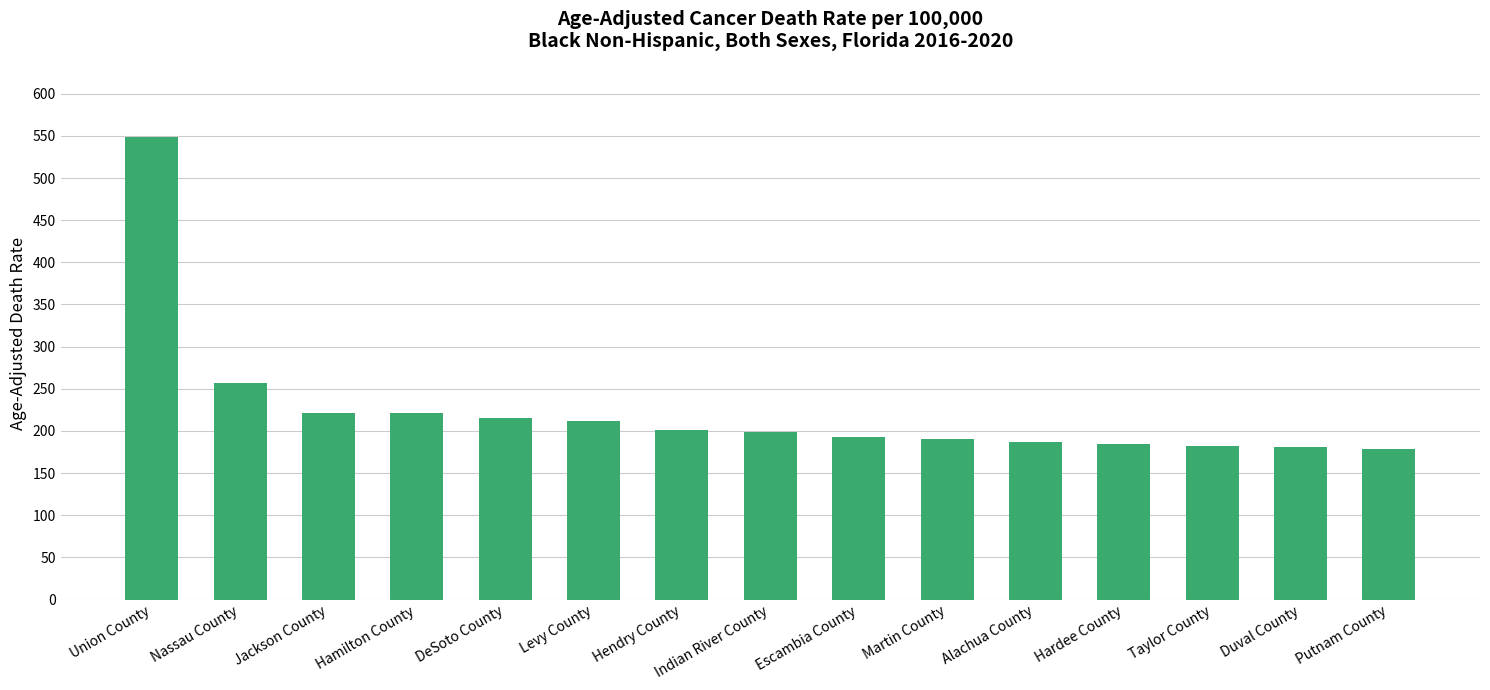

Does the chart contain any negative values?

No